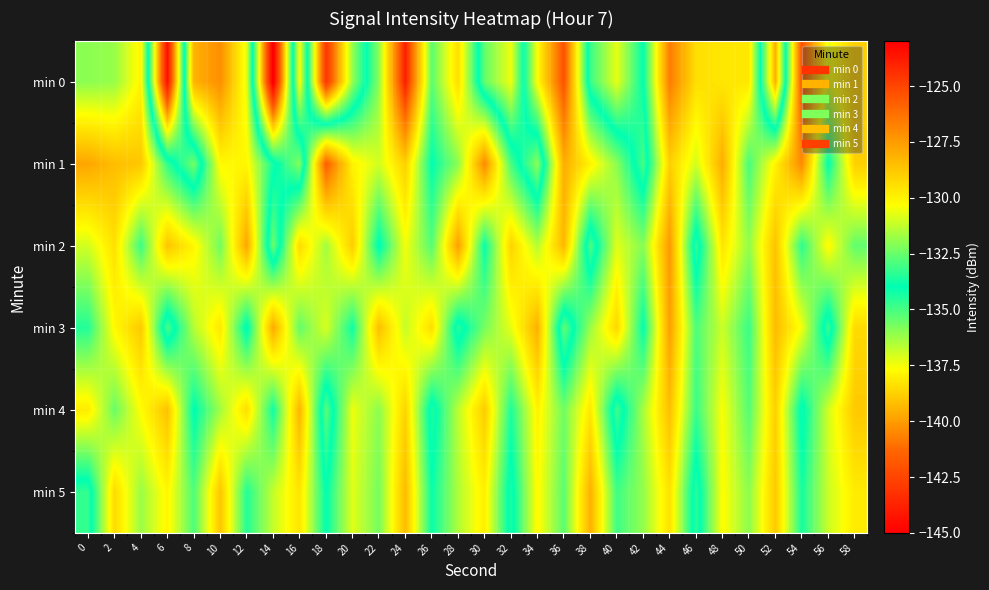

At how many categories does at least one series exceed -143?

30